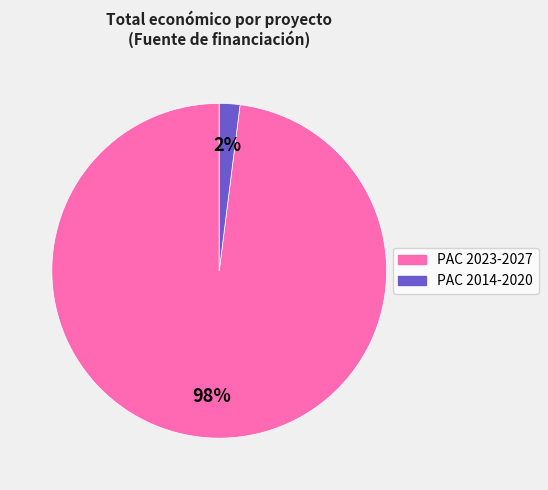

To the nearest percent, what is the average slice percentage?

50%